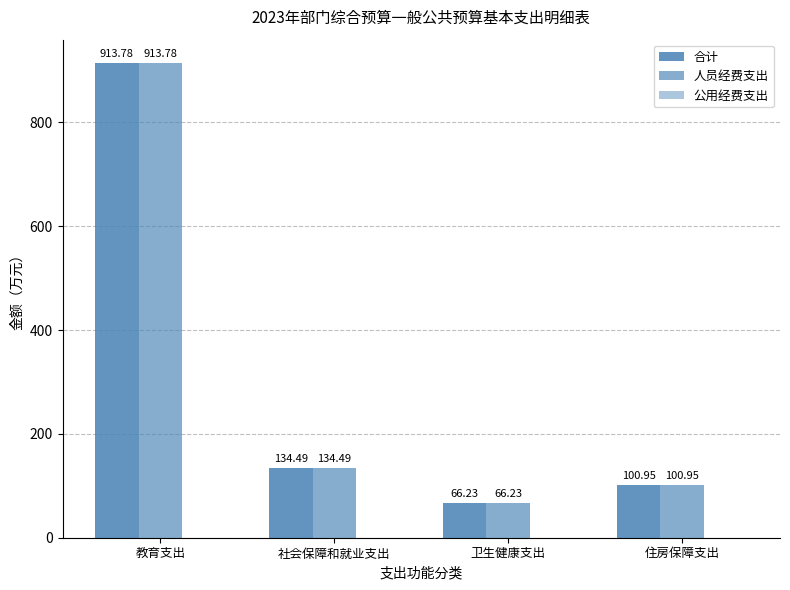

Between 社会保障和就业支出 and 住房保障支出, which series saw the biggest shift?

合计